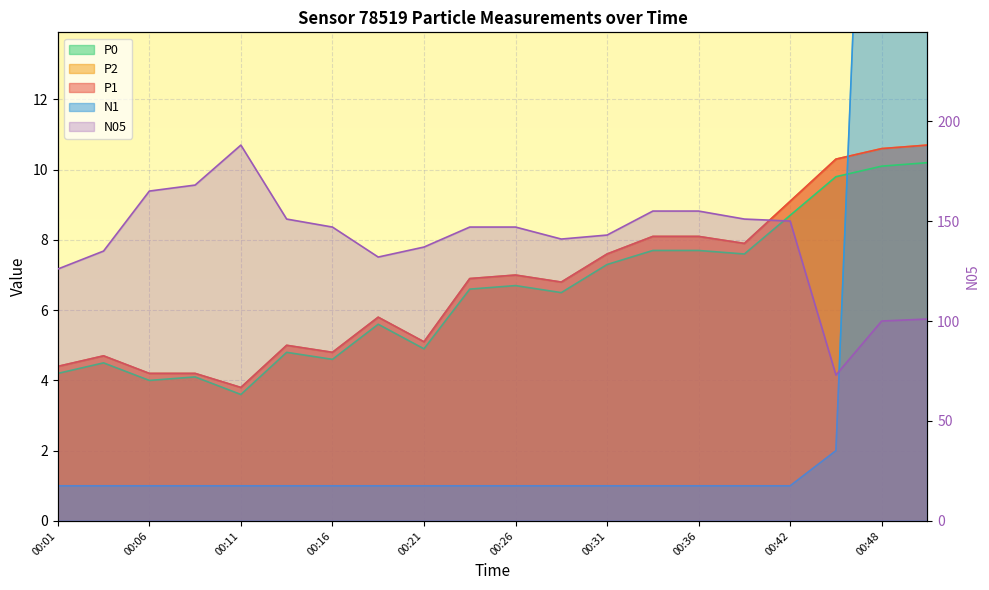

What are all the series names shown in the legend?

P1, P2, P0, N1, N05